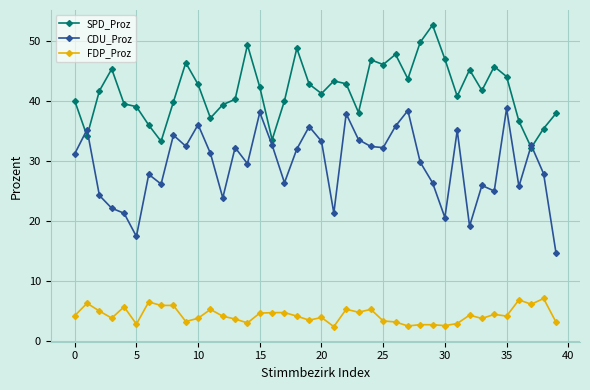

What is the maximum value shown in the chart?

52.7